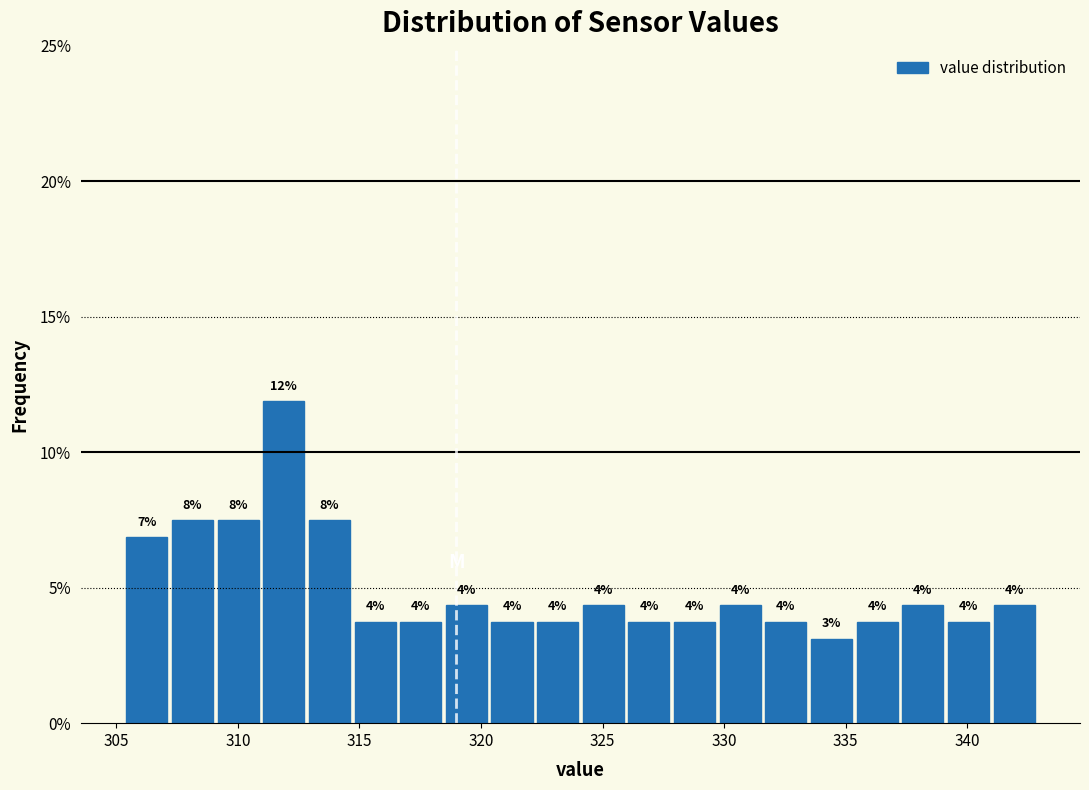

Read against the x-axis, roughly where is the centre of the tallest bar?

312.0